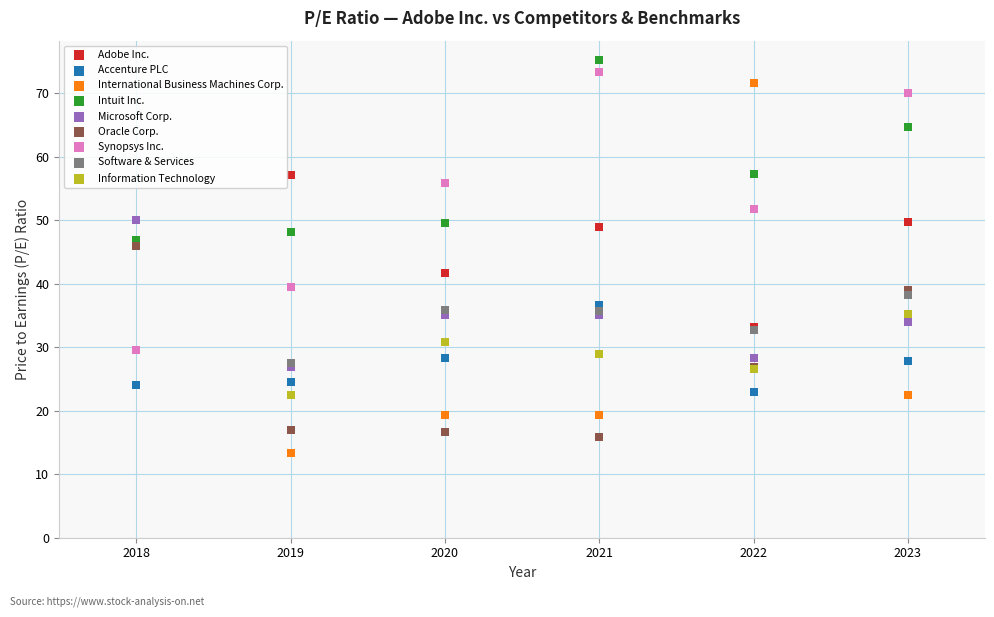

Which series has the largest Y range (max minus min)?

International Business Machines Corp.